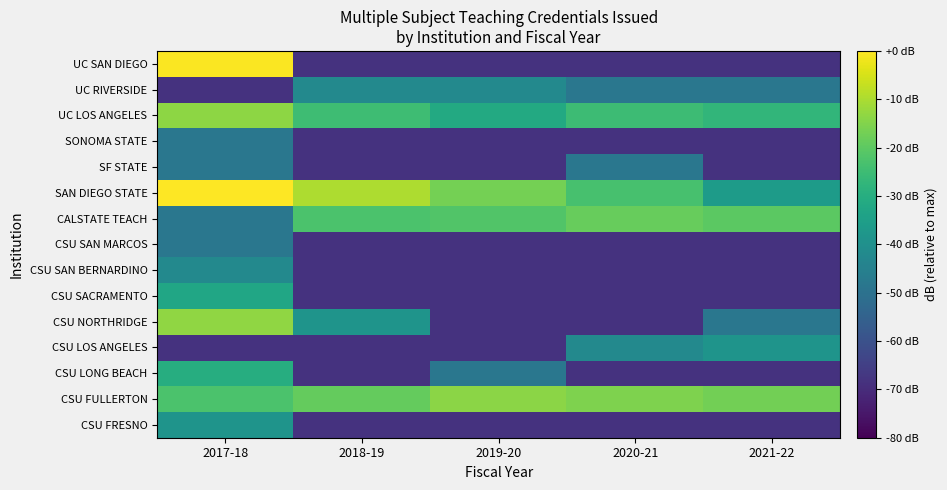

Reading left to right, extract all data points from this chart.

CSU FRESNO: 2017-18=-38.7	2018-19=-68.2	2019-20=-68.2	2020-21=-68.2	2021-22=-68.2
CSU FULLERTON: 2017-18=-22.7	2018-19=-19.0	2019-20=-13.9	2020-21=-15.6	2021-22=-17.1
CSU LONG BEACH: 2017-18=-30.2	2018-19=-68.2	2019-20=-48.2	2020-21=-68.2	2021-22=-68.2
CSU LOS ANGELES: 2017-18=-68.2	2018-19=-68.2	2019-20=-68.2	2020-21=-42.2	2021-22=-38.7
CSU NORTHRIDGE: 2017-18=-13.3	2018-19=-38.7	2019-20=-68.2	2020-21=-68.2	2021-22=-48.2
CSU SACRAMENTO: 2017-18=-32.7	2018-19=-68.2	2019-20=-68.2	2020-21=-68.2	2021-22=-68.2
CSU SAN BERNARDINO: 2017-18=-42.2	2018-19=-68.2	2019-20=-68.2	2020-21=-68.2	2021-22=-68.2
CSU SAN MARCOS: 2017-18=-48.2	2018-19=-68.2	2019-20=-68.2	2020-21=-68.2	2021-22=-68.2
CALSTATE TEACH: 2017-18=-48.2	2018-19=-22.7	2019-20=-21.8	2020-21=-18.7	2021-22=-20.3
SAN DIEGO STATE: 2017-18=0.0	2018-19=-10.0	2019-20=-16.9	2020-21=-23.1	2021-22=-36.2
SF STATE: 2017-18=-48.2	2018-19=-68.2	2019-20=-68.2	2020-21=-48.2	2021-22=-68.2
SONOMA STATE: 2017-18=-48.2	2018-19=-68.2	2019-20=-68.2	2020-21=-68.2	2021-22=-68.2
UC LOS ANGELES: 2017-18=-13.7	2018-19=-24.7	2019-20=-31.3	2020-21=-25.3	2021-22=-27.4
UC RIVERSIDE: 2017-18=-68.2	2018-19=-42.2	2019-20=-42.2	2020-21=-48.2	2021-22=-48.2
UC SAN DIEGO: 2017-18=-0.4	2018-19=-68.2	2019-20=-68.2	2020-21=-68.2	2021-22=-68.2